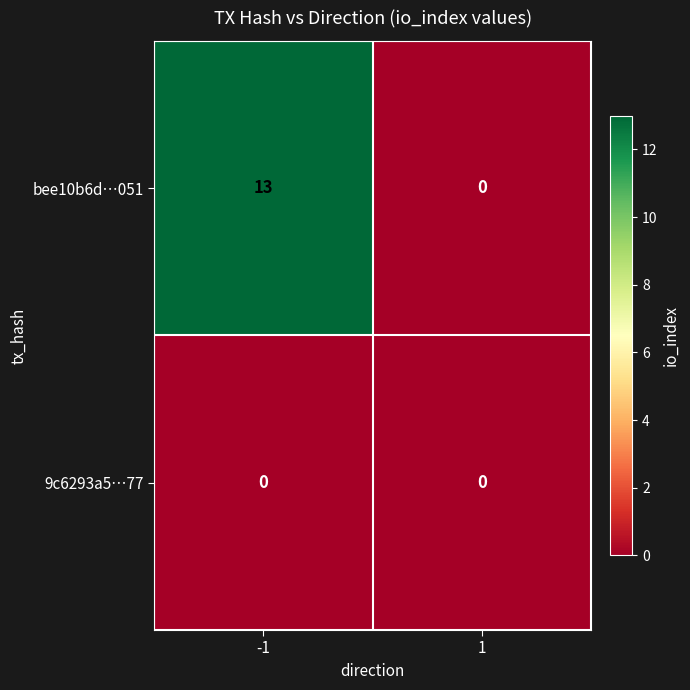

What is the total value across all series at -1?

13